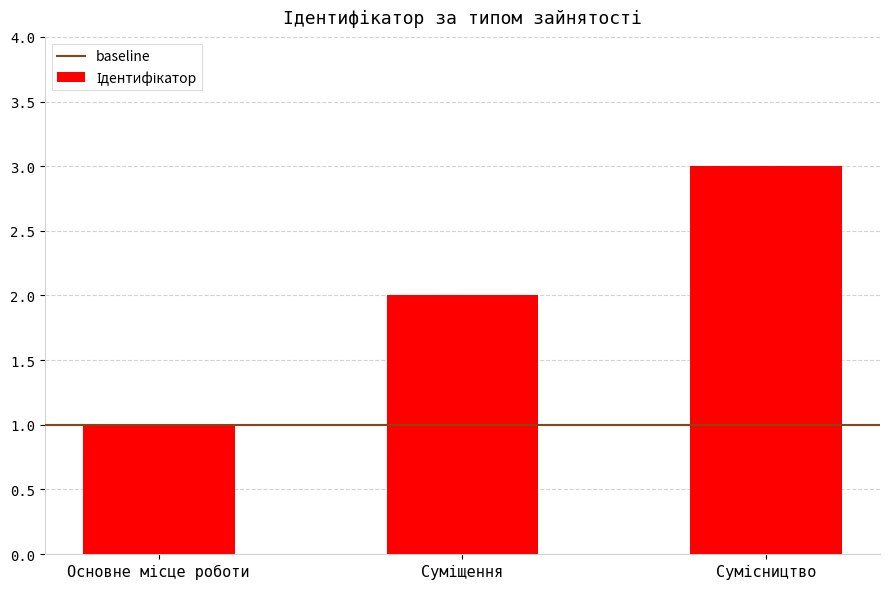

What is the average value?

2